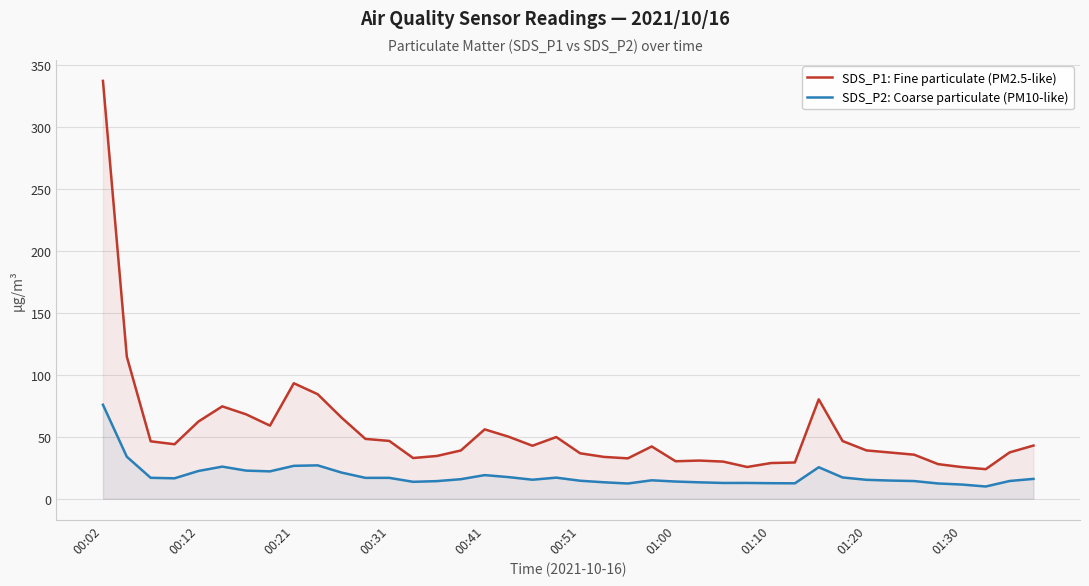

How many categories are shown in the chart?

40